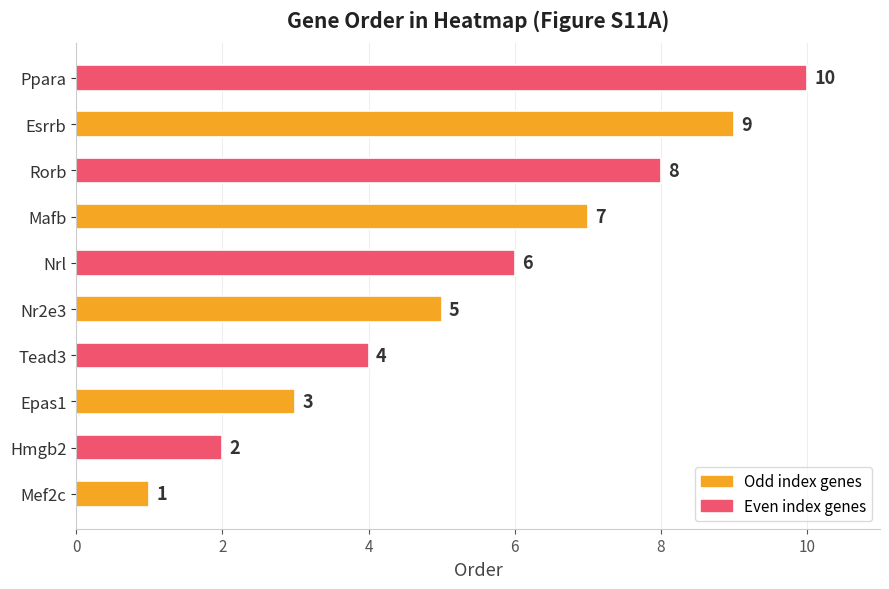

What is the change in value from Nrl to Mafb?

+1